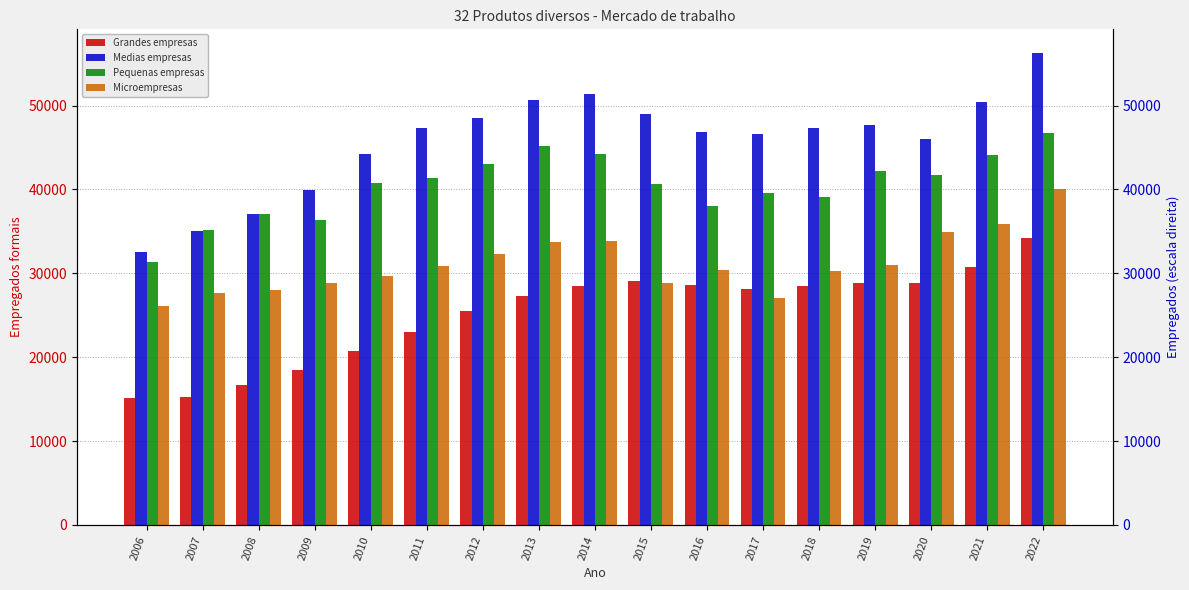

At 2013, list the series in order from largest to smallest.

Medias empresas, Pequenas empresas, Microempresas, Grandes empresas